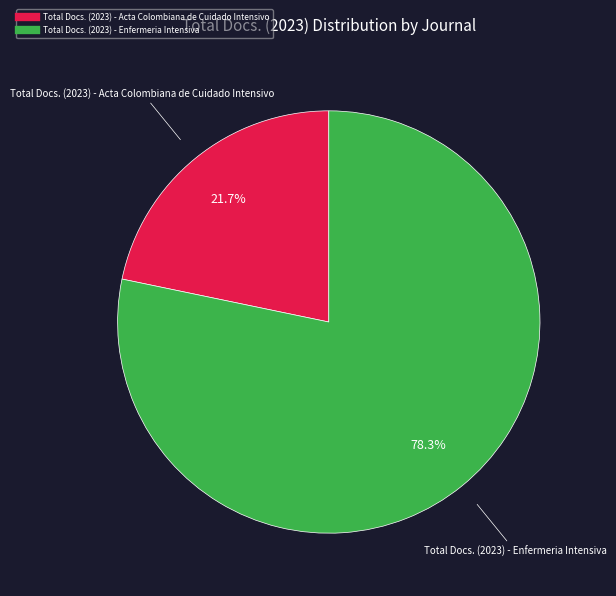

The Total Docs. (2023) - Enfermeria Intensiva slice represents 71% of the pie. True or false?

False